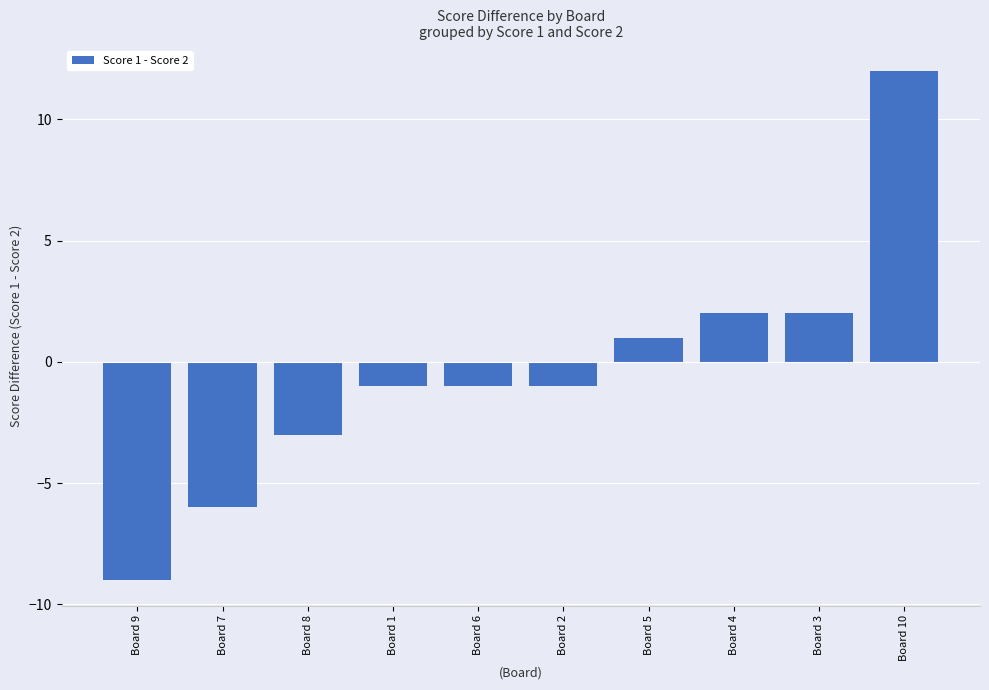

What is the value of the 5th bar from the left?

-1